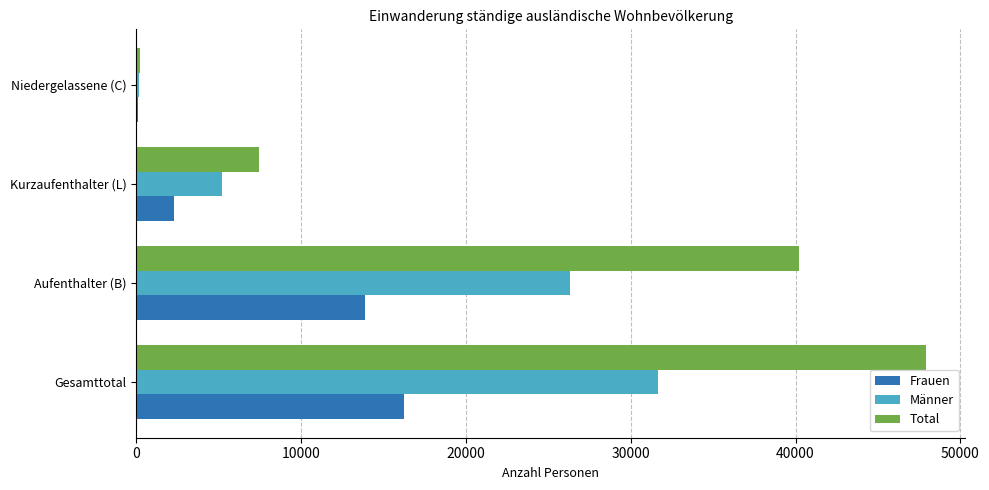

The value of Frauen at Aufenthalter (B) is 13894. True or false?

True